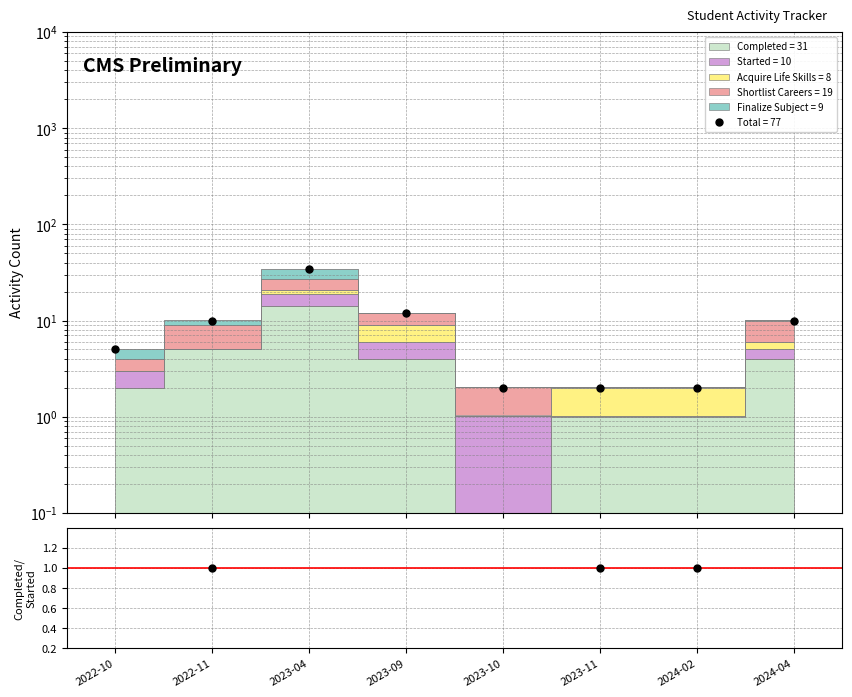

What is the greatest value displayed?

34